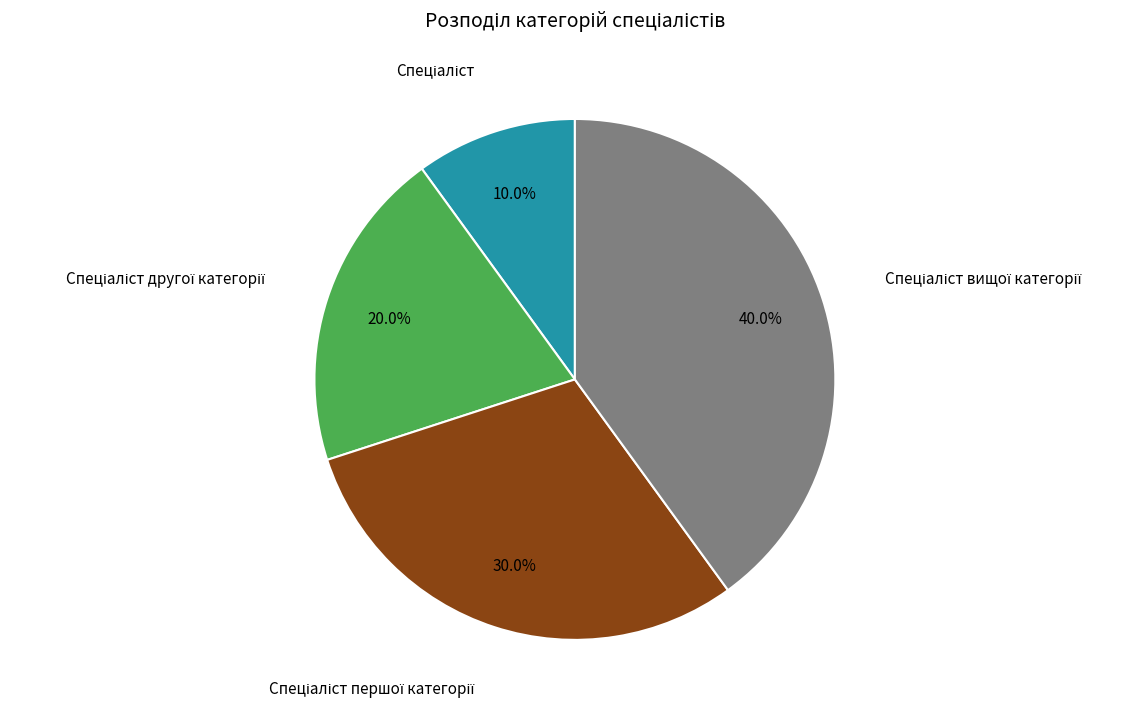

Is there any slice that represents more than half of the pie?

No